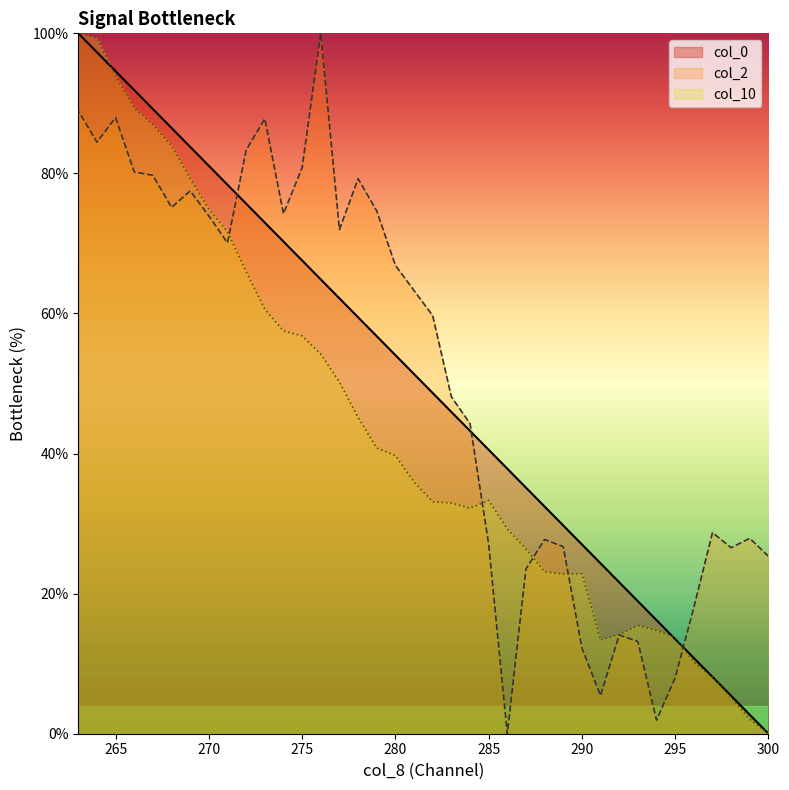

Which series ends up on top after the final intersection of col_10 and col_2?

col_10